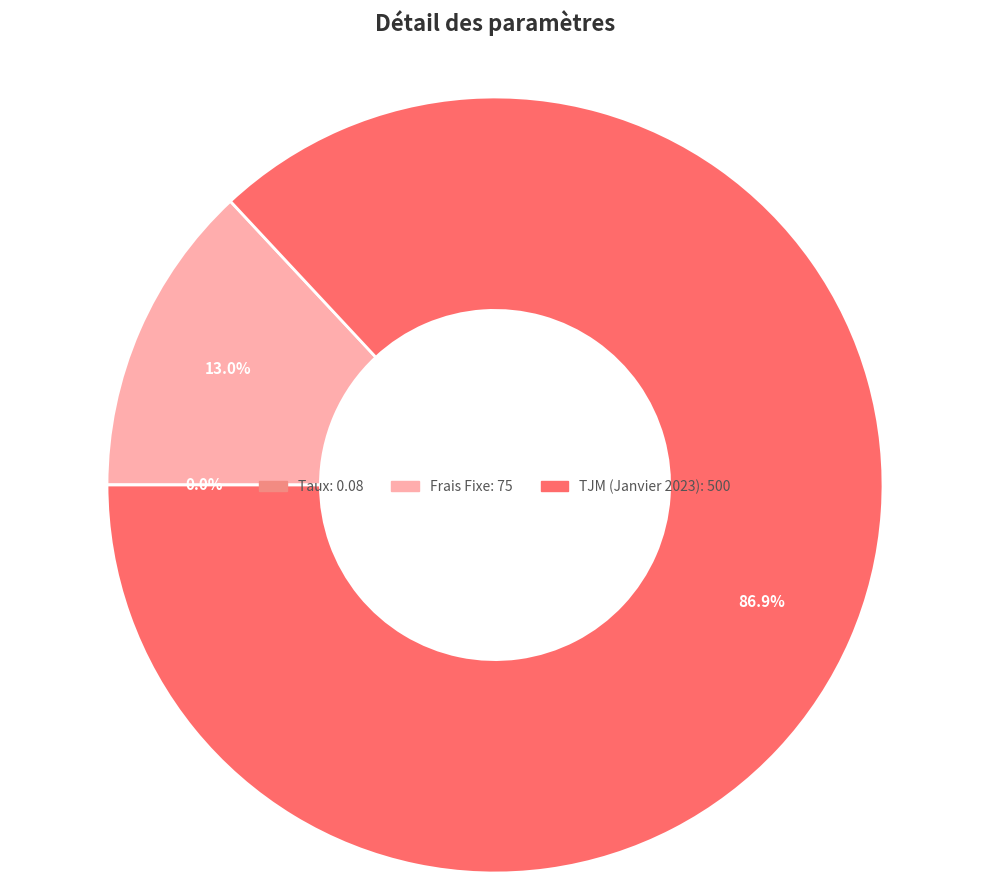

Combined, do Frais Fixe and TJM (Janvier 2023) account for over 50%?

Yes